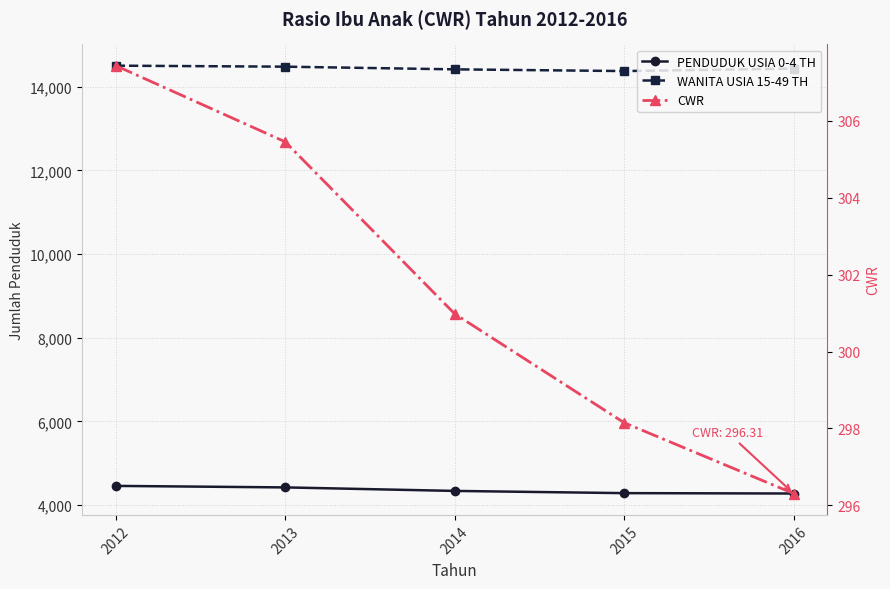

True or false: PENDUDUK USIA 0-4 TH has more than 2 interior local peaks.

False